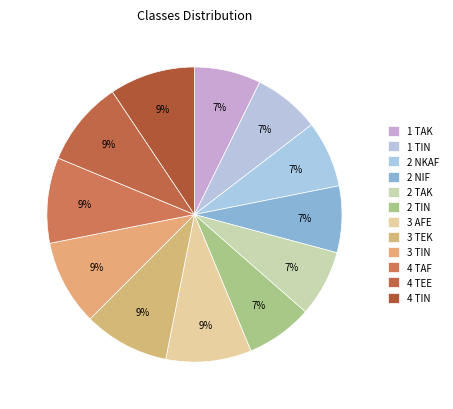

Rank the categories by value from highest to lowest.

3 AFE, 3 TEK, 3 TIN, 4 TAF, 4 TEE, 4 TIN, 1 TAK, 1 TIN, 2 NKAF, 2 NIF, 2 TAK, 2 TIN